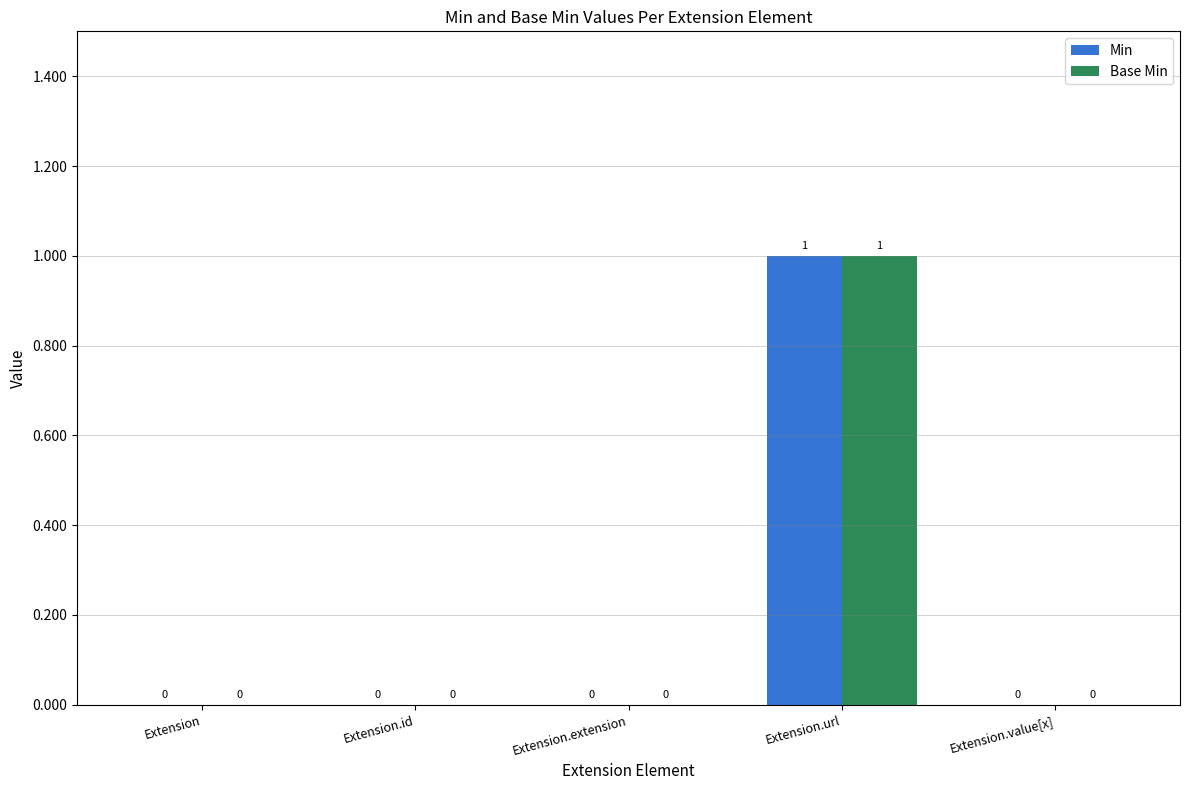

What is the difference between the Base Min values at Extension.extension and Extension.url?

1